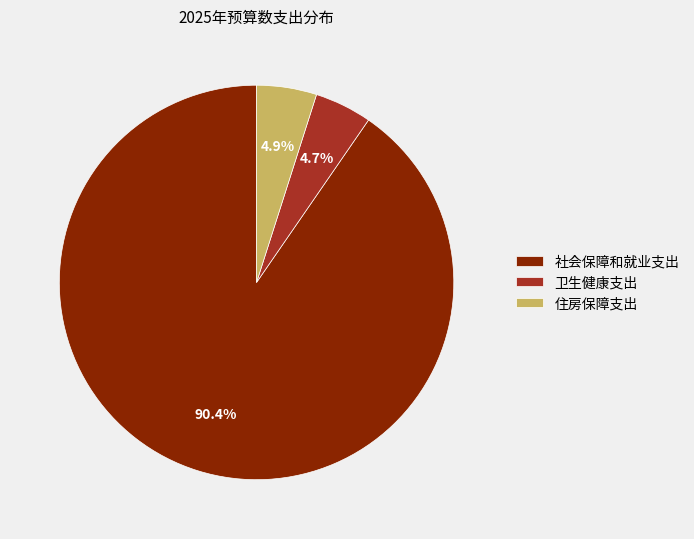

Is there a majority slice in this chart?

Yes